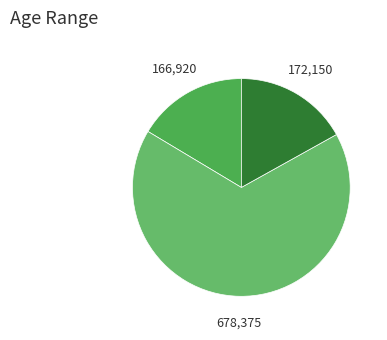

Count the number of slices in the pie.

3